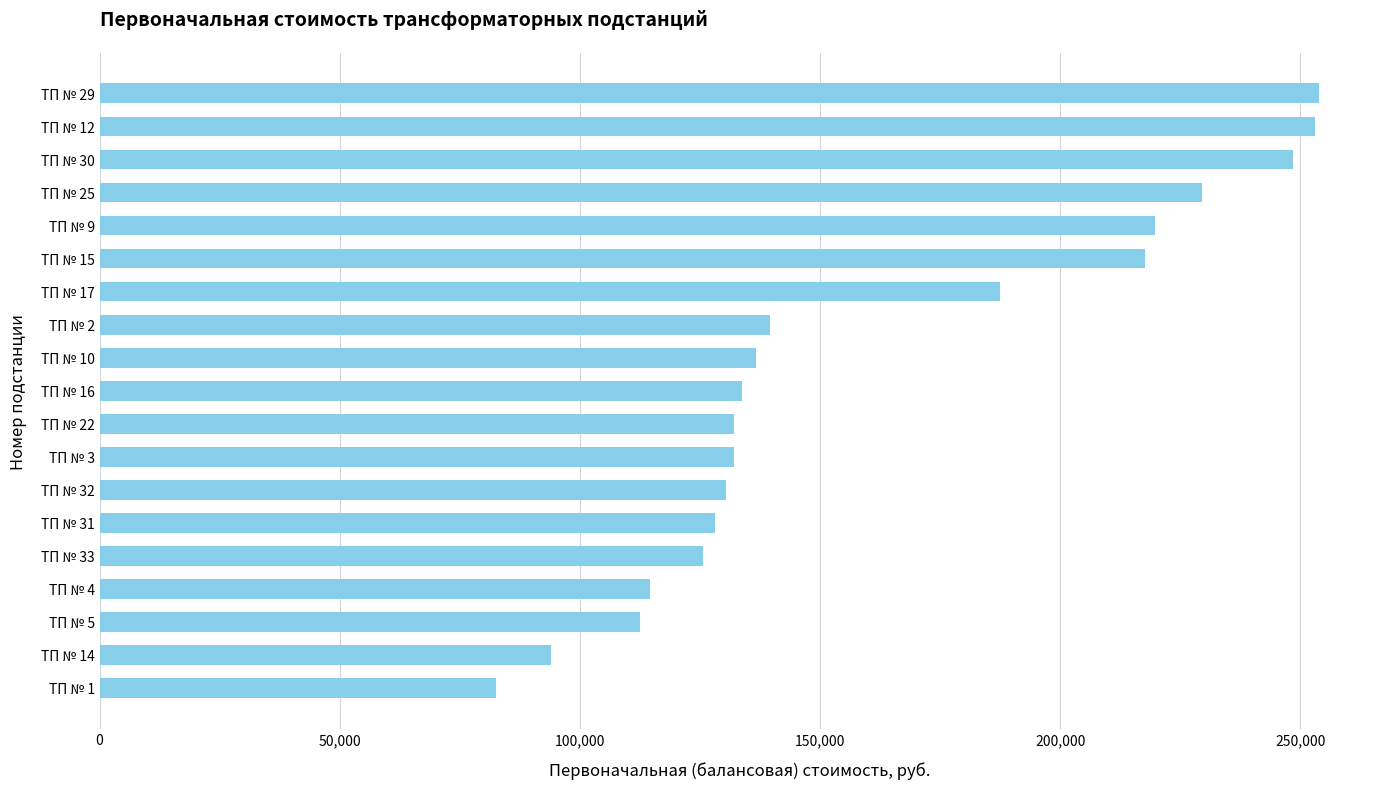

What is the smallest value displayed?

82565.3